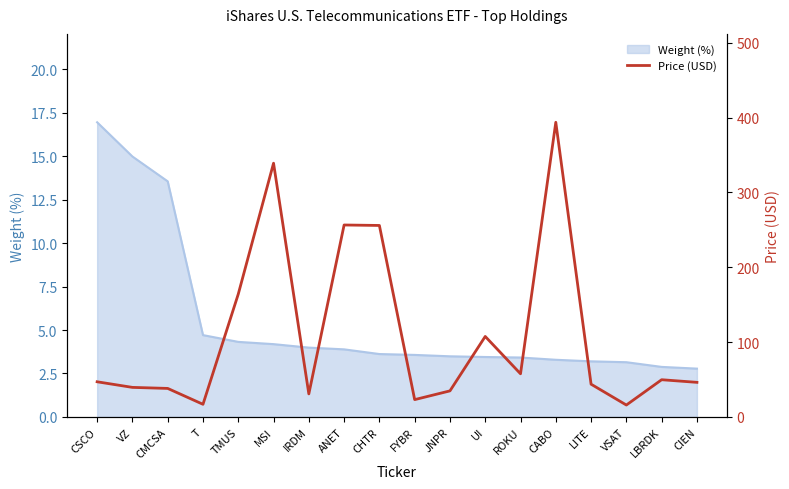

What is the label of the 5th point from the right?

CABO